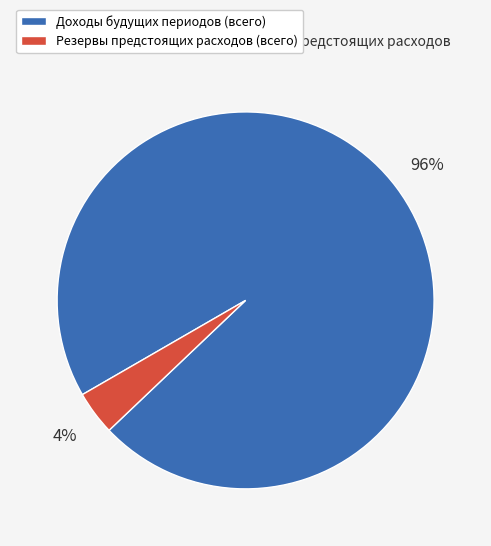

To the nearest percent, what is the difference between the largest and smallest slice percentages?

92%